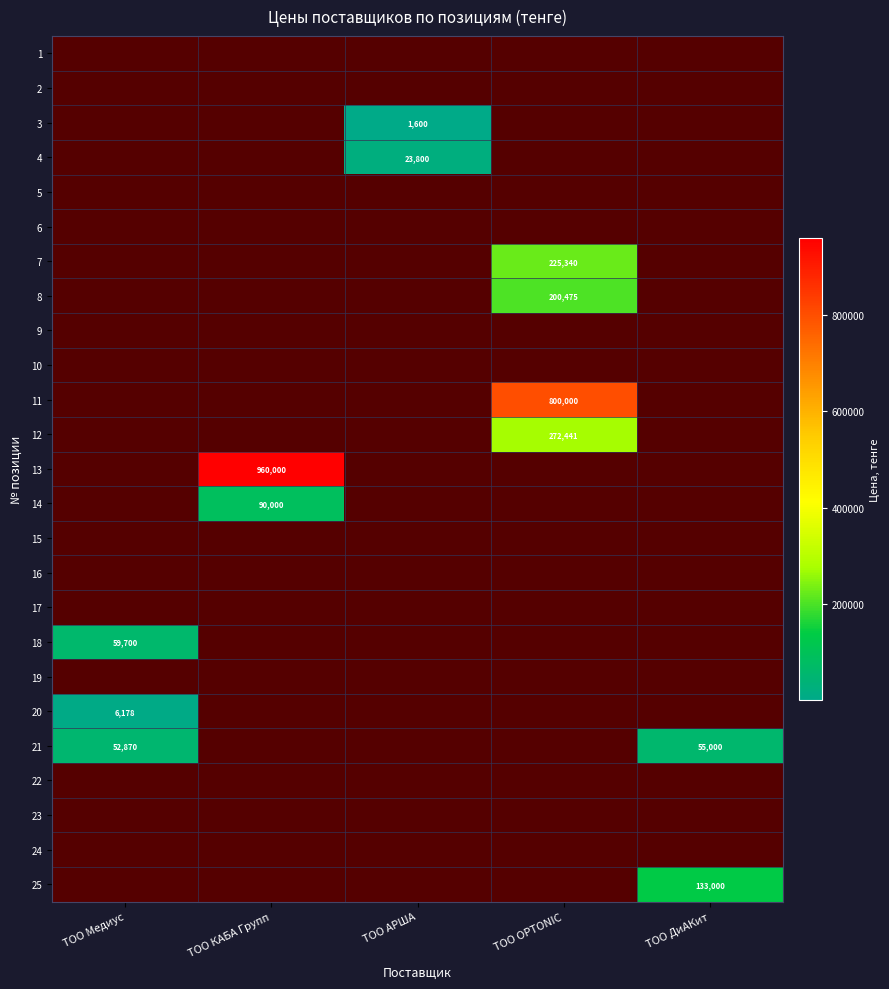

Rank the categories by 3 value from highest to lowest.

ТОО Медиус, ТОО КАБА Групп, ТОО АРША, ТОО OPTONIC, ТОО ДиАКит